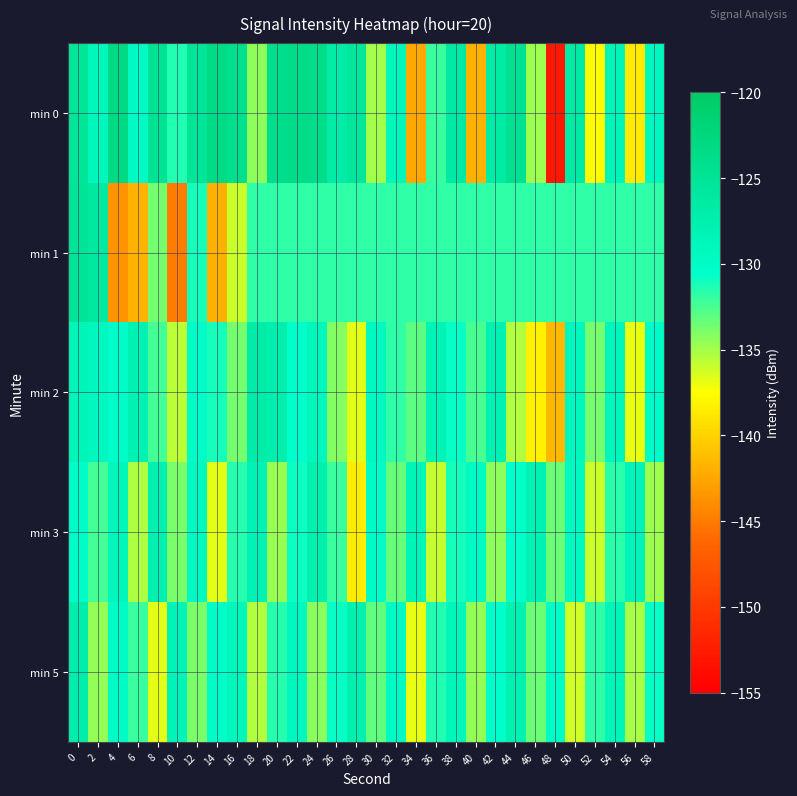

Reading left to right, extract all data points from this chart.

min 0: 0=-125.3	2=-129.0	4=-123.1	6=-129.7	8=-124.9	10=-131.4	12=-125.2	14=-123.4	16=-124.1	18=-134.4	20=-123.9	22=-123.5	24=-123.7	26=-126.7	28=-125.6	30=-134.9	32=-128.9	34=-142.4	36=-132.1	38=-126.3	40=-142.0	42=-126.5	44=-124.5	46=-134.8	48=-152.8	50=-126.4	52=-137.7	54=-128.6	56=-138.6	58=-129.2
min 1: 0=-125.1	2=-126.1	4=-143.6	6=-141.8	8=-133.7	10=-145.0	12=-131.1	14=-141.9	16=-136.1	18=-131.8	20=-131.8	22=-131.8	24=-131.8	26=-131.8	28=-131.8	30=-131.8	32=-131.8	34=-131.8	36=-131.8	38=-131.8	40=-131.8	42=-131.8	44=-131.8	46=-131.8	48=-131.8	50=-131.8	52=-131.8	54=-131.8	56=-131.8	58=-131.8
min 2: 0=-128.5	2=-129.2	4=-130.1	6=-127.8	8=-132.4	10=-135.6	12=-129.9	14=-131.2	16=-133.8	18=-126.7	20=-127.3	22=-130.5	24=-128.9	26=-134.2	28=-136.7	30=-129.4	32=-131.8	34=-133.1	36=-128.3	38=-130.7	40=-132.5	42=-127.9	44=-135.4	46=-138.2	48=-141.6	50=-129.1	52=-133.7	54=-128.8	56=-136.9	58=-130.2
min 3: 0=-130.1	2=-132.4	4=-128.7	6=-135.2	8=-127.6	10=-133.9	12=-129.4	14=-136.8	16=-131.5	18=-128.2	20=-134.7	22=-130.9	24=-127.4	26=-132.1	28=-138.5	30=-129.8	32=-133.3	34=-128.6	36=-135.9	38=-131.2	40=-129.7	42=-134.4	44=-130.6	46=-127.8	48=-133.5	50=-129.3	52=-136.1	54=-131.7	56=-128.4	58=-134.8
min 5: 0=-127.2	2=-134.5	4=-129.8	6=-132.1	8=-136.7	10=-128.4	12=-133.9	14=-130.2	16=-128.7	18=-135.4	20=-131.6	22=-129.1	24=-134.3	26=-130.8	28=-127.5	30=-133.2	32=-129.6	34=-136.9	36=-131.4	38=-128.9	40=-134.6	42=-130.3	44=-127.7	46=-133.4	48=-129.9	50=-136.2	52=-131.8	54=-128.5	56=-135.1	58=-130.7